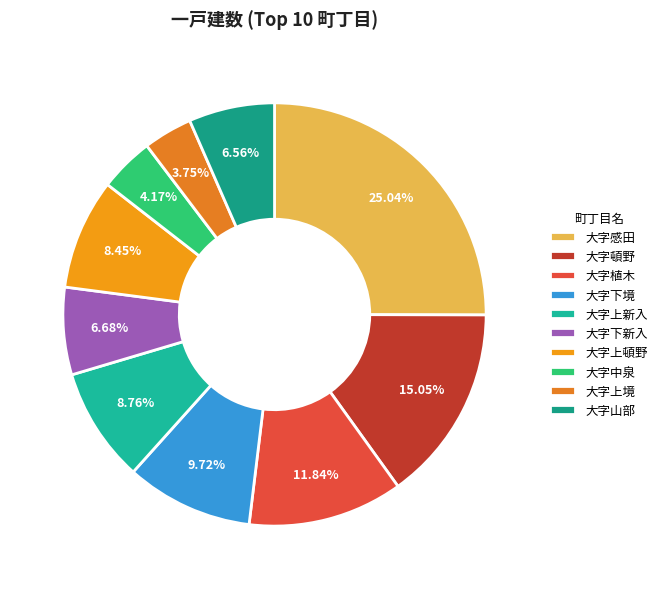

To the nearest percent, what portion does 大字上新入 represent?

9%